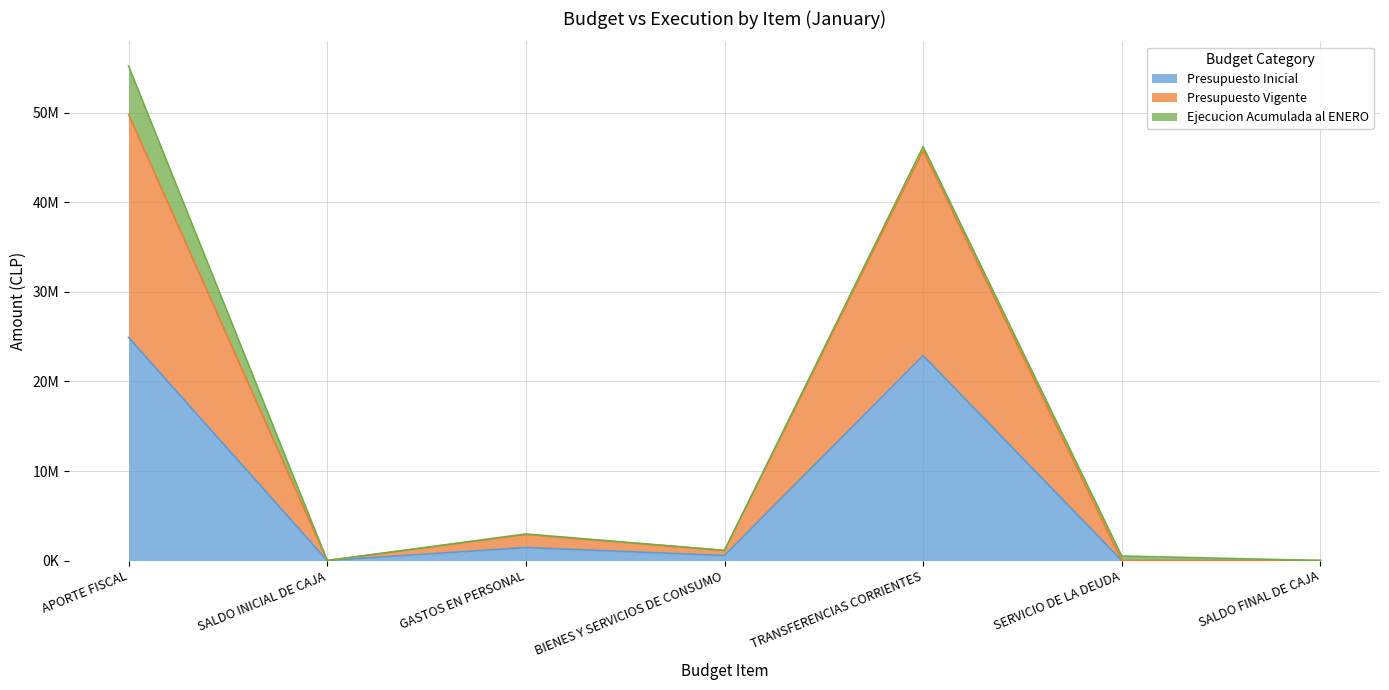

What is the label of the 4th point from the right?

BIENES Y SERVICIOS DE CONSUMO